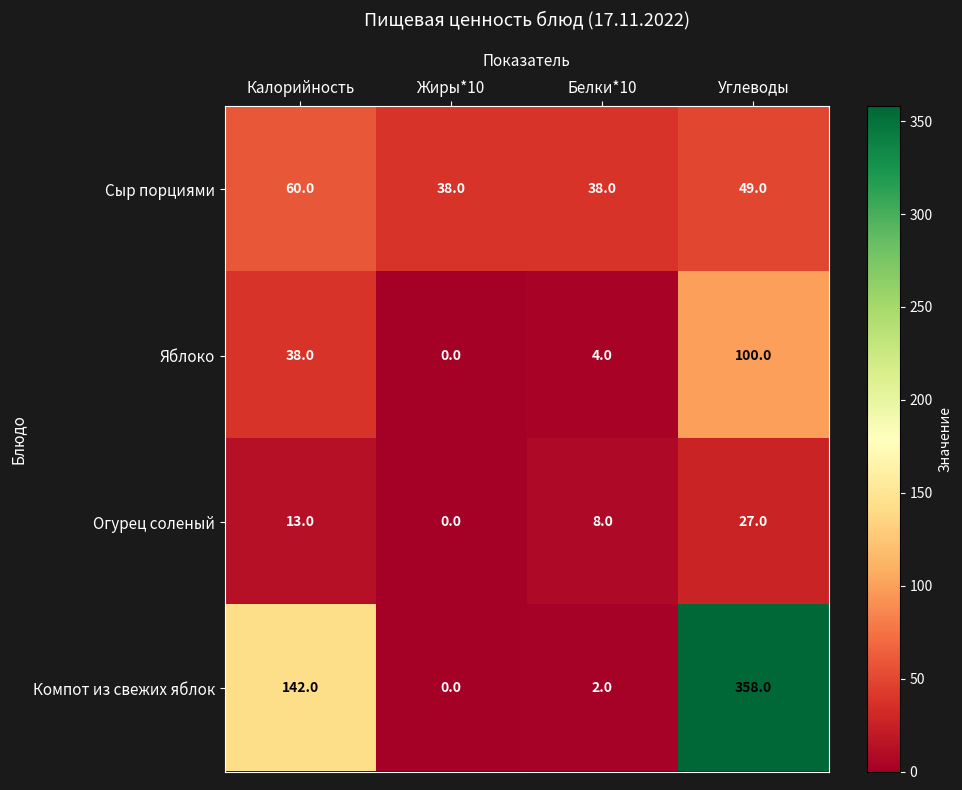

Reading left to right, transcribe all the data shown in this chart.

Сыр порциями: 60	38	38	49
Яблоко: 38	0	4	100
Огурец соленый: 13	0	8	27
Компот из свежих яблок: 142	0	2	358